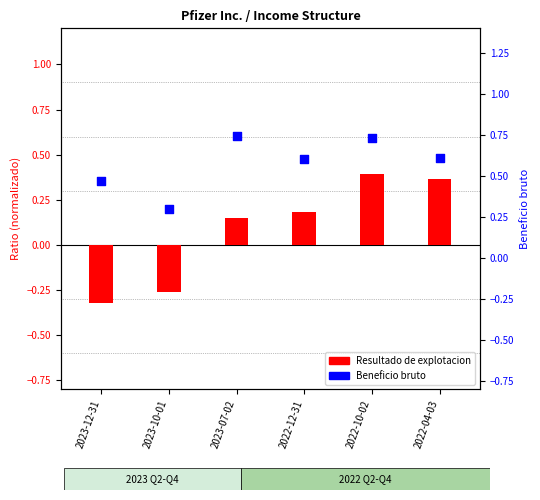

What is the change in value from 2022-12-31 to 2022-10-02?

+0.1